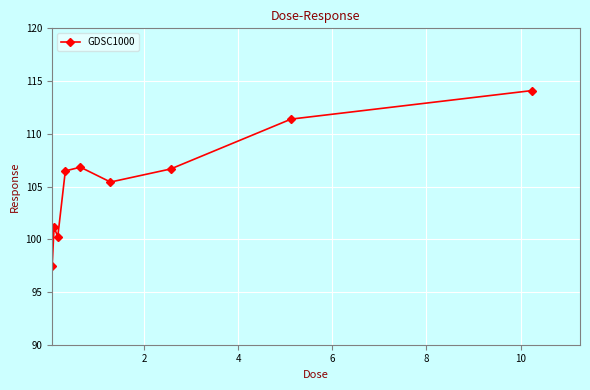

What is the smallest value displayed?

97.4